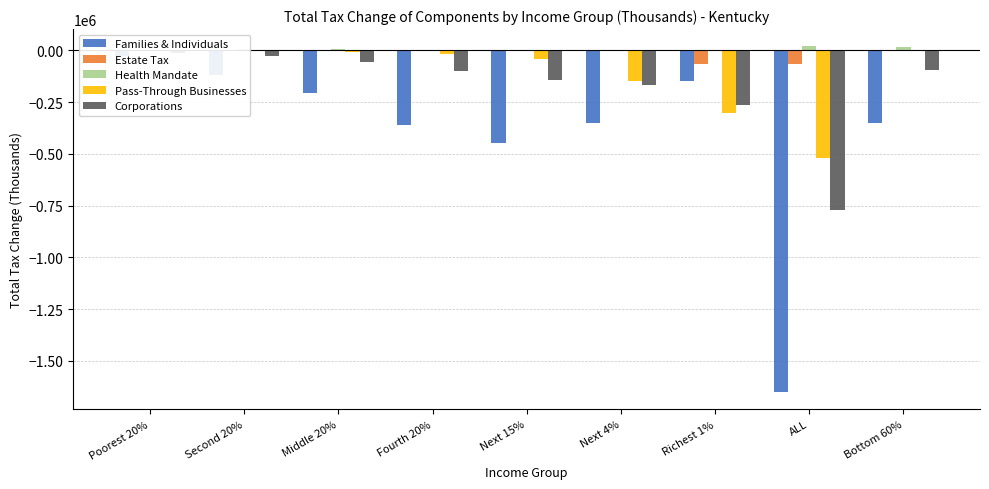

What is the average value of the Estate Tax series?

-14911